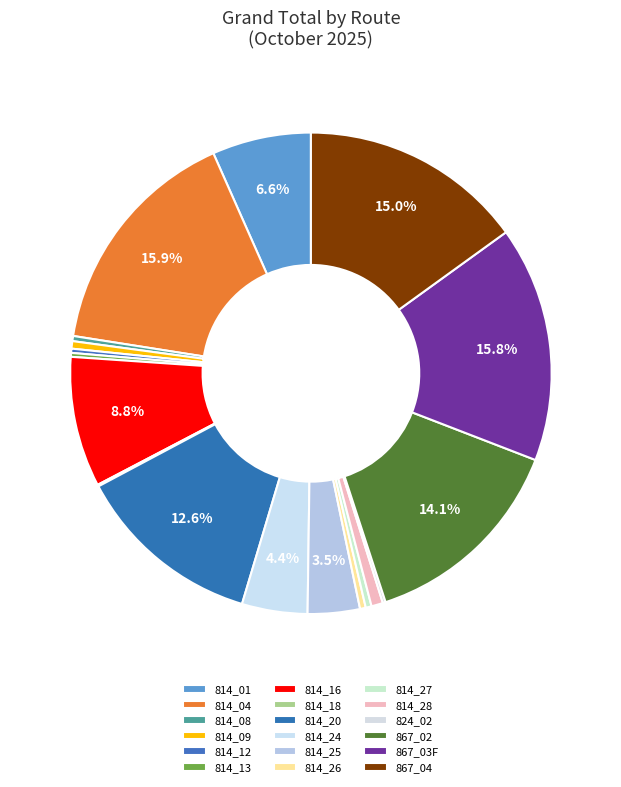

Which slice is the largest?

814_04